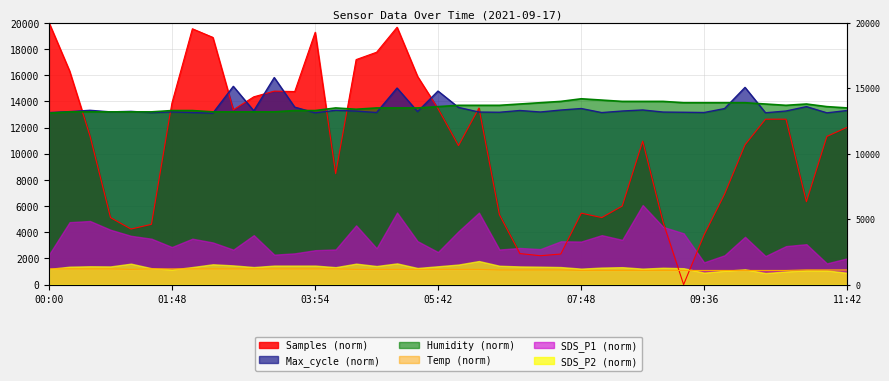

Which series has the largest total across all categories?

Humidity